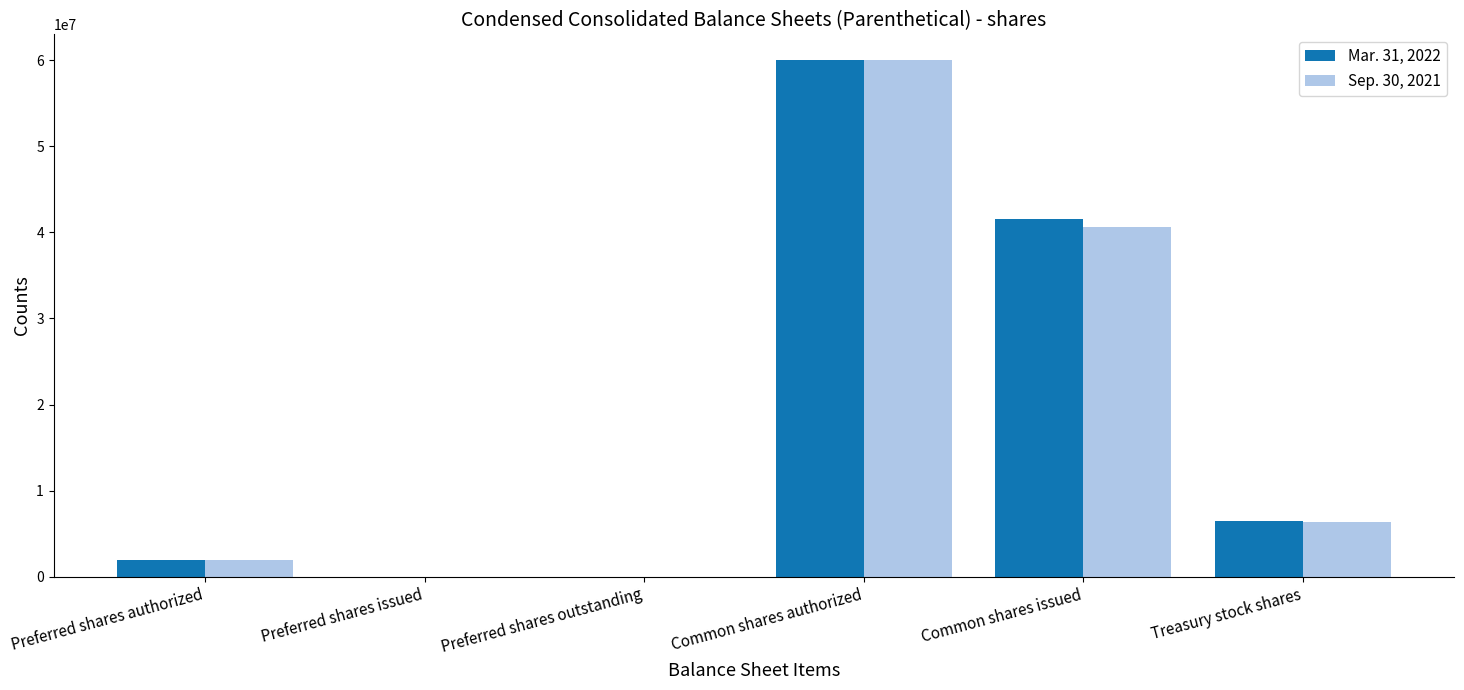

The value of Sep. 30, 2021 at Treasury stock shares is 6390645. True or false?

True